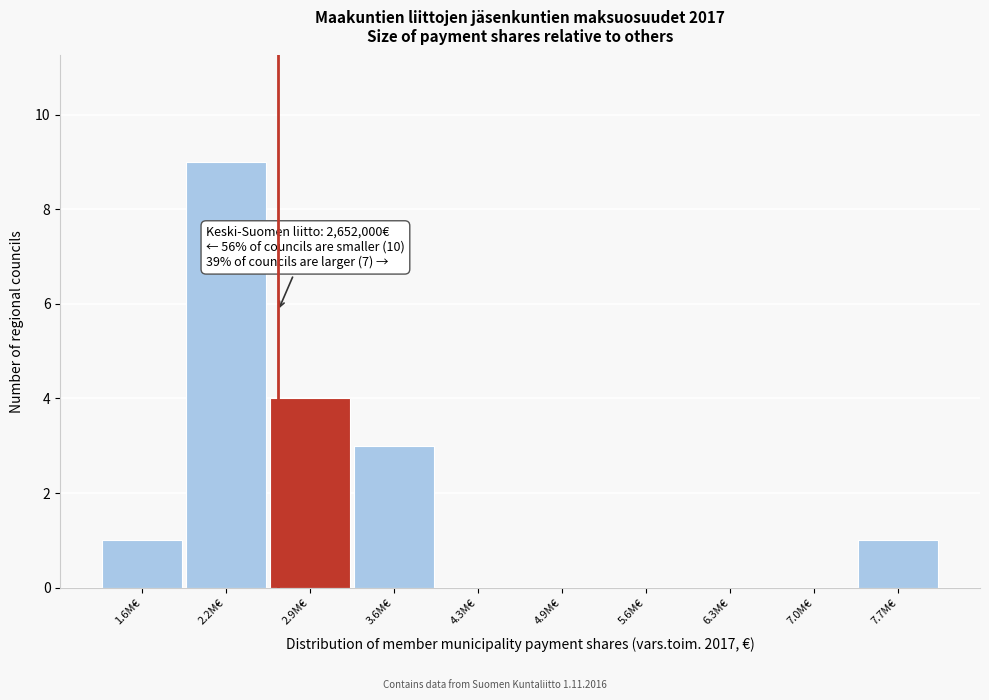

Reading right to left, extract all data points from this chart.

7.7M€=1	7.0M€=0	6.3M€=0	5.6M€=0	4.9M€=0	4.3M€=0	3.6M€=3	2.9M€=4	2.2M€=9	1.6M€=1